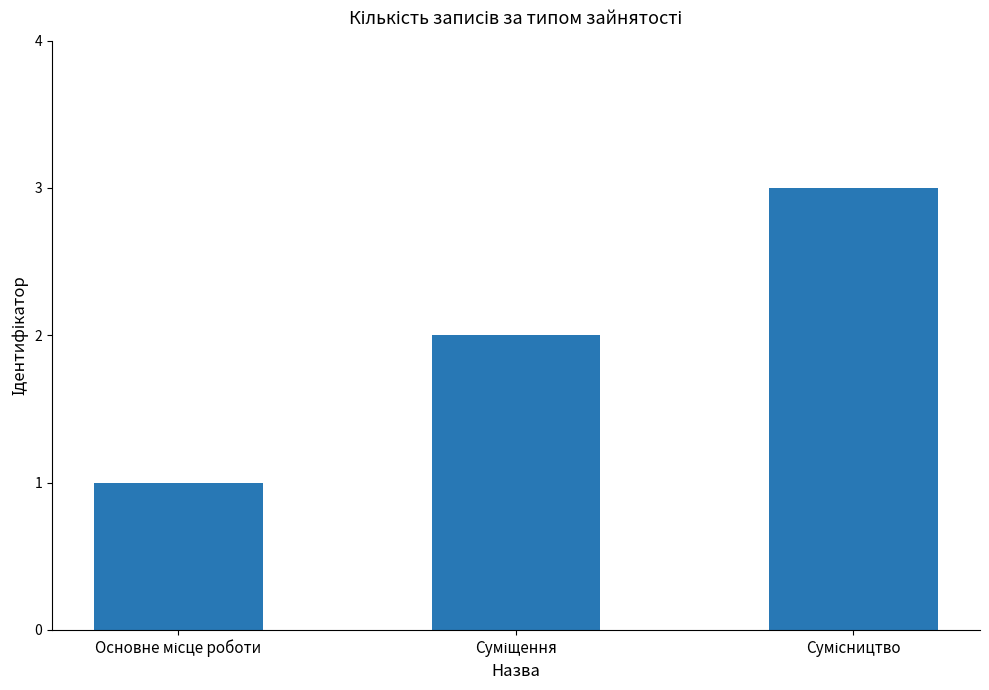

What is the average value?

2